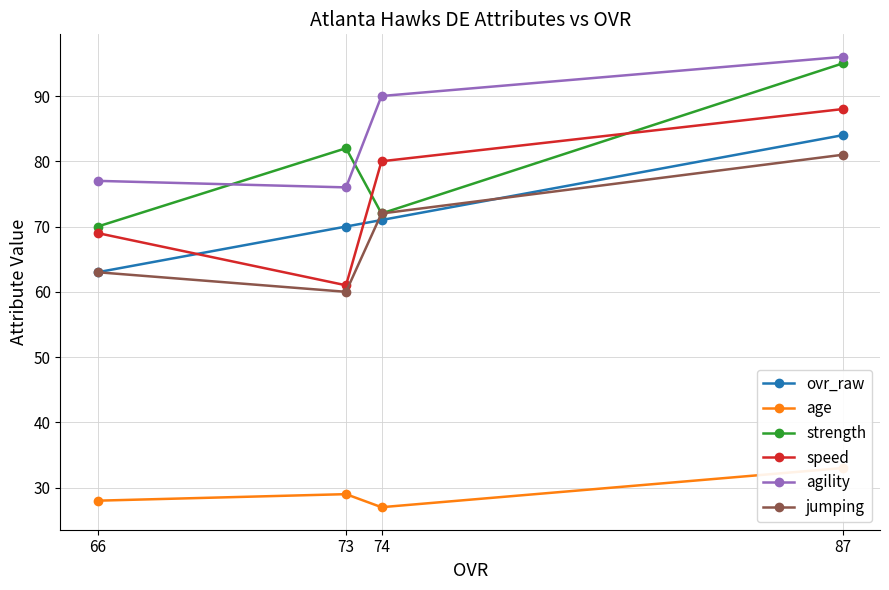

Reading right to left, transcribe all the data shown in this chart.

ovr_raw: 87=84	74=71	73=70	66=63
age: 87=33	74=27	73=29	66=28
strength: 87=95	74=72	73=82	66=70
speed: 87=88	74=80	73=61	66=69
agility: 87=96	74=90	73=76	66=77
jumping: 87=81	74=72	73=60	66=63